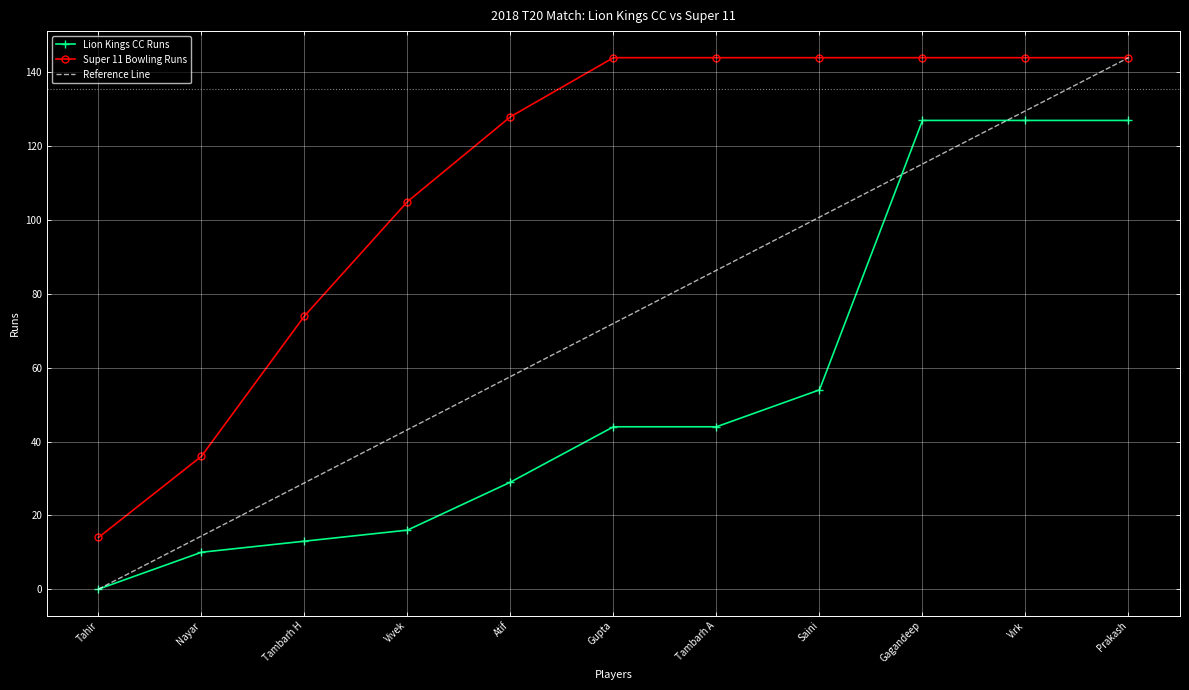

The value of Super 11 Bowling Runs at Vivek is 62. True or false?

False